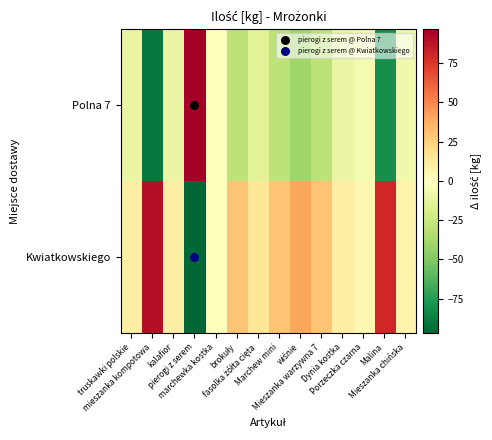

Reading left to right, what are all the values shown in this chart?

Polna 7: truskawki polskie=-10	mieszanka kompotowa=-90	kalafior=-10	pierogi z serem=115	marchewka kostka=0	brokuły=-30	fasolka żółta cięta=-15	Marchew mini=-30	wiśnie=-40	Mieszanka warzywna 7=-30	Dynia kostka=-10	Porzeczka czarna=-5	Malina=-80	Mieszanka chińska=-7
Kwiatkowskiego: truskawki polskie=10	mieszanka kompotowa=90	kalafior=10	pierogi z serem=-115	marchewka kostka=0	brokuły=30	fasolka żółta cięta=15	Marchew mini=30	wiśnie=40	Mieszanka warzywna 7=30	Dynia kostka=10	Porzeczka czarna=5	Malina=80	Mieszanka chińska=7